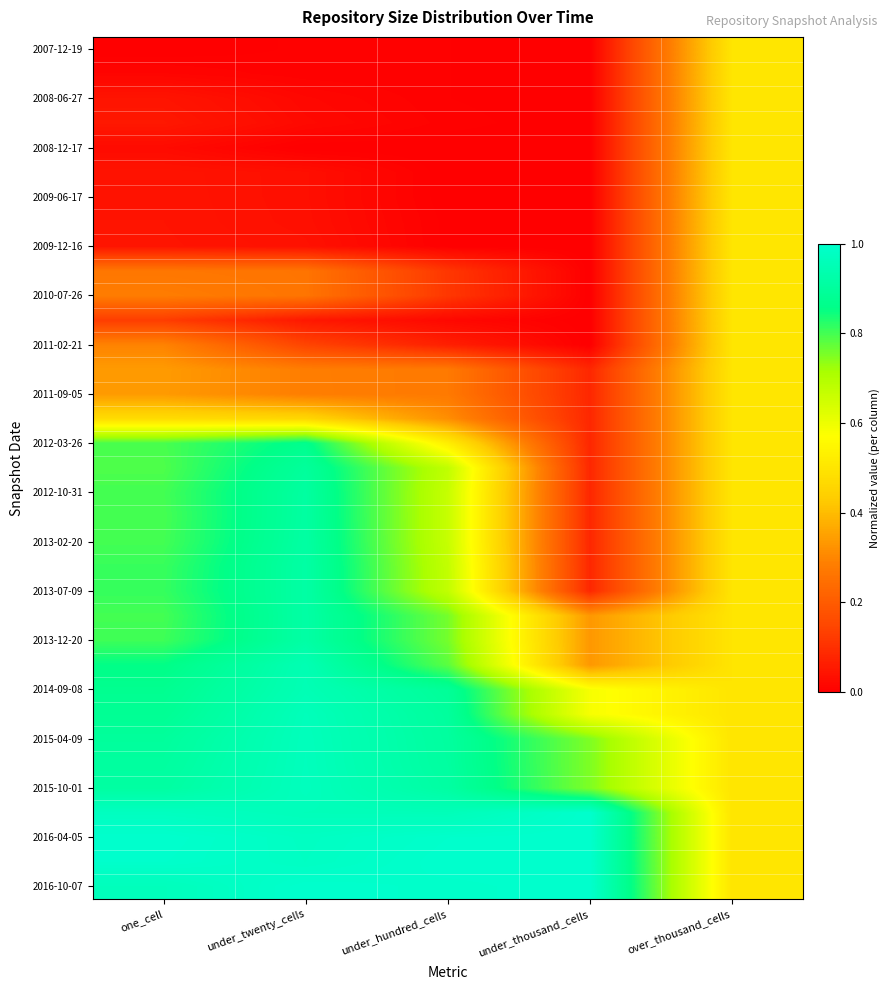

Between over_thousand_cells and under_hundred_cells, which is larger?

over_thousand_cells